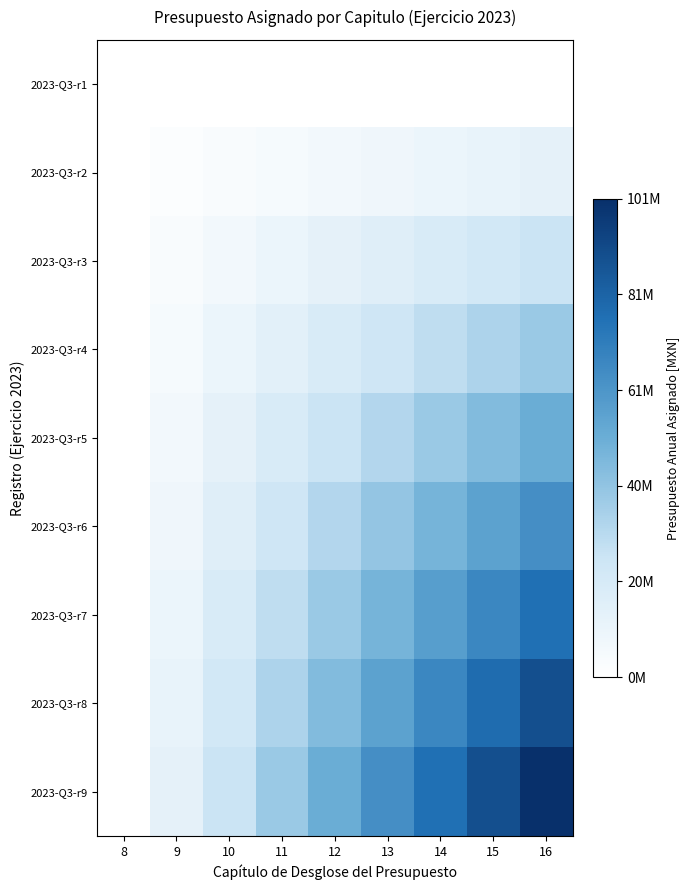

At how many categories does at least one series exceed 14429285?

7